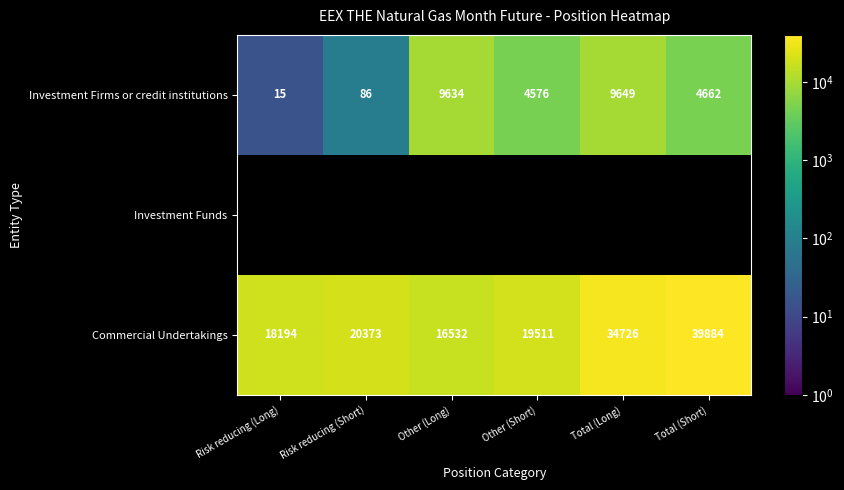

Which has a higher value, Total (Short) or Risk reducing (Short)?

Total (Short)